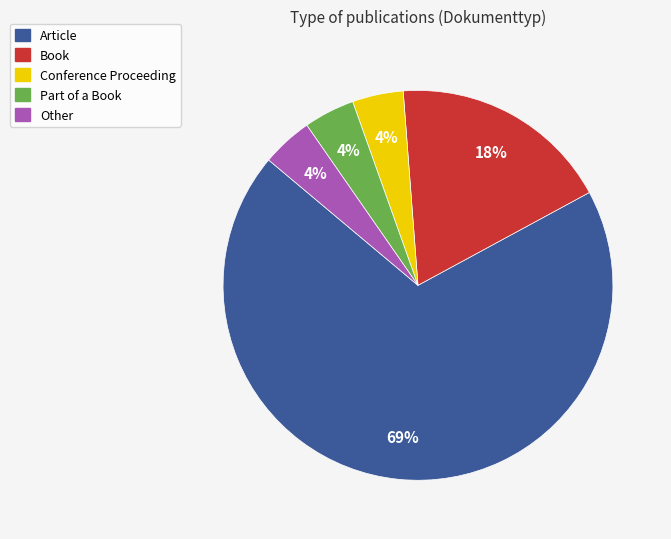

To the nearest percent, what percentage of the pie is Part of a Book?

4%